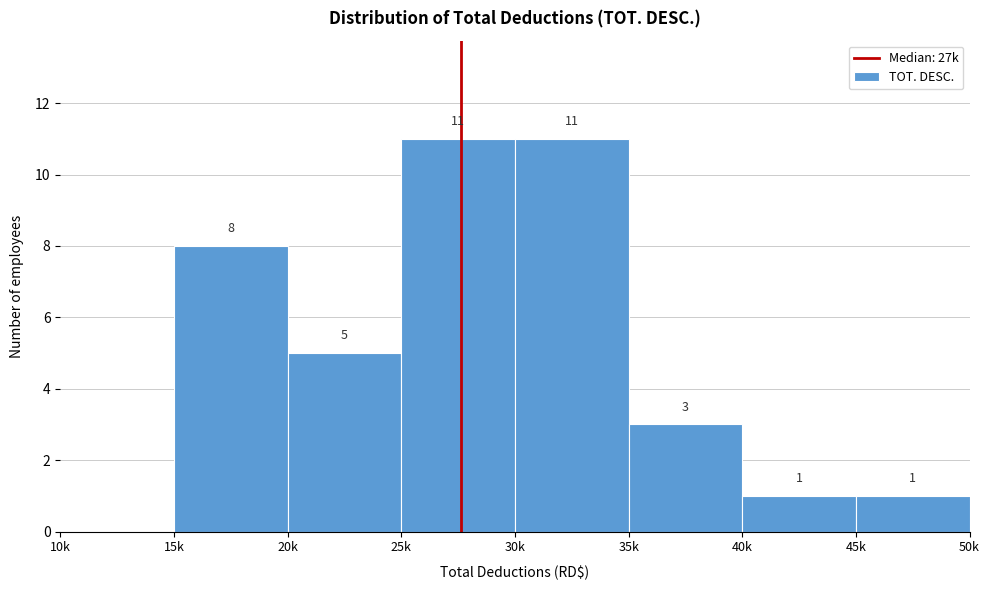

Reading left to right, transcribe all the data shown in this chart.

10k=0	15k=8	20k=5	25k=11	30k=11	35k=3	40k=1	45k=1